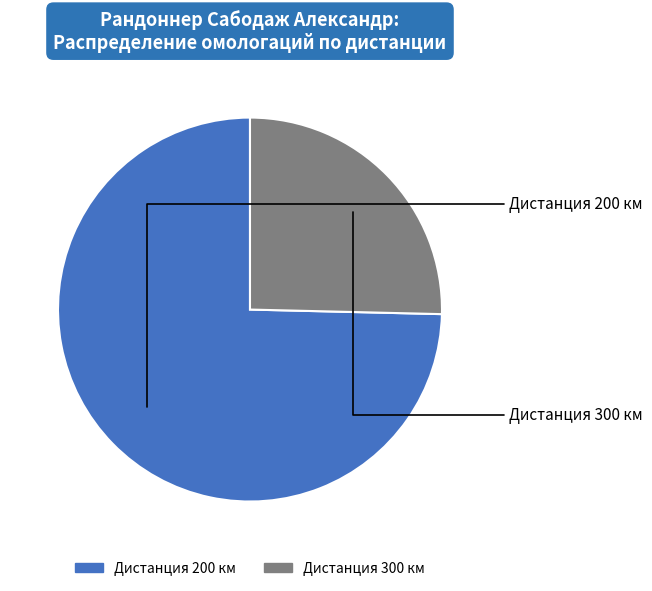

Is there a majority slice in this chart?

Yes